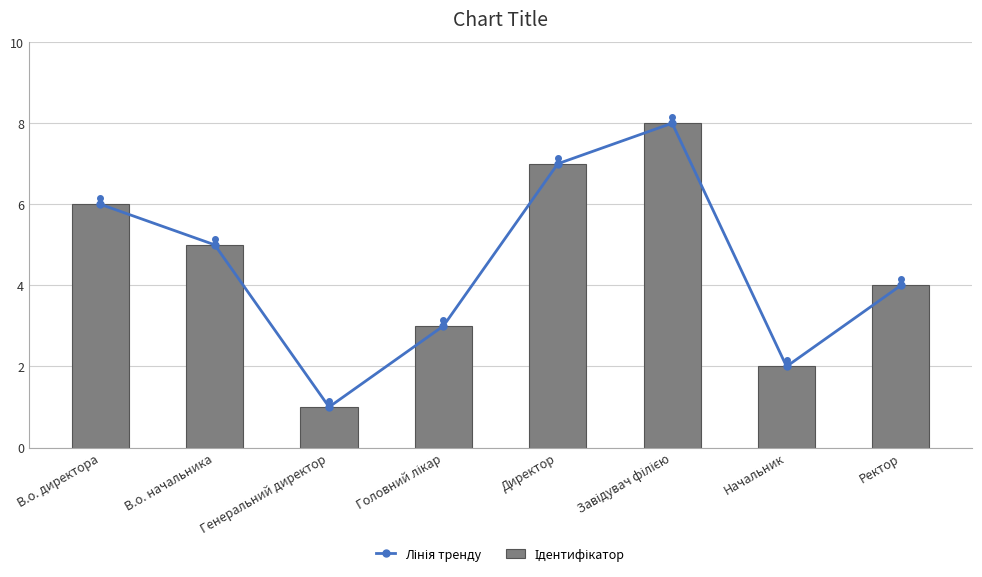

Which series has the largest range (max minus min)?

Лінія тренду